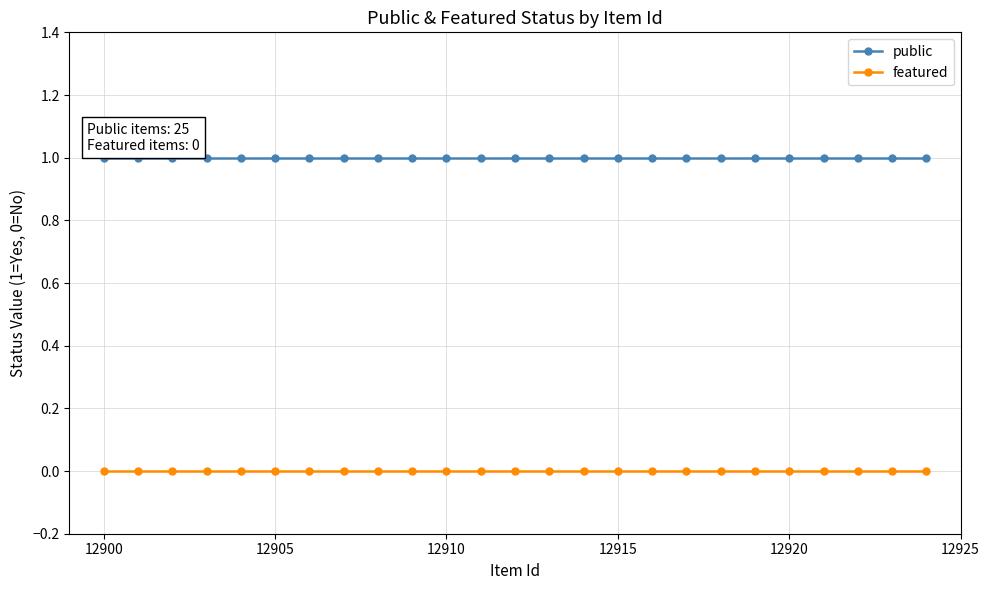

List the series in order of their peak value, lowest first.

featured, public